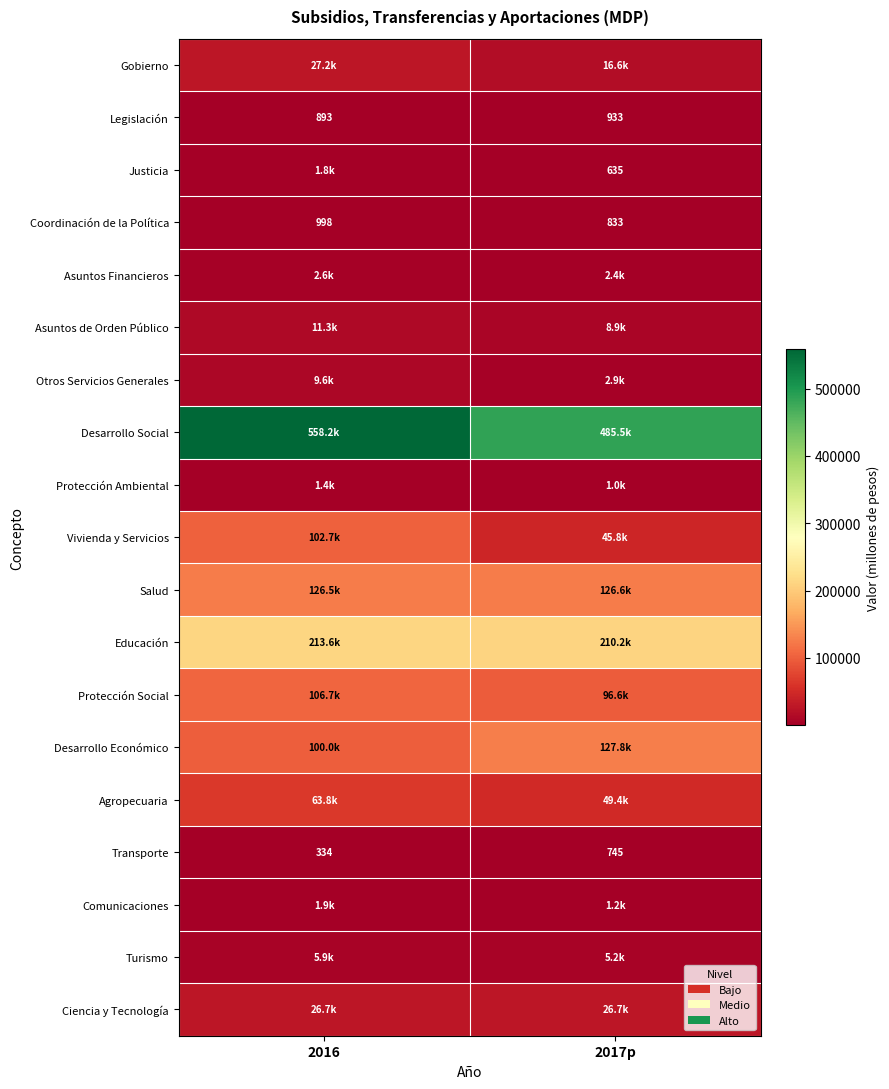

True or false: Gobierno has a value of 27819.2 at 2017p.

False